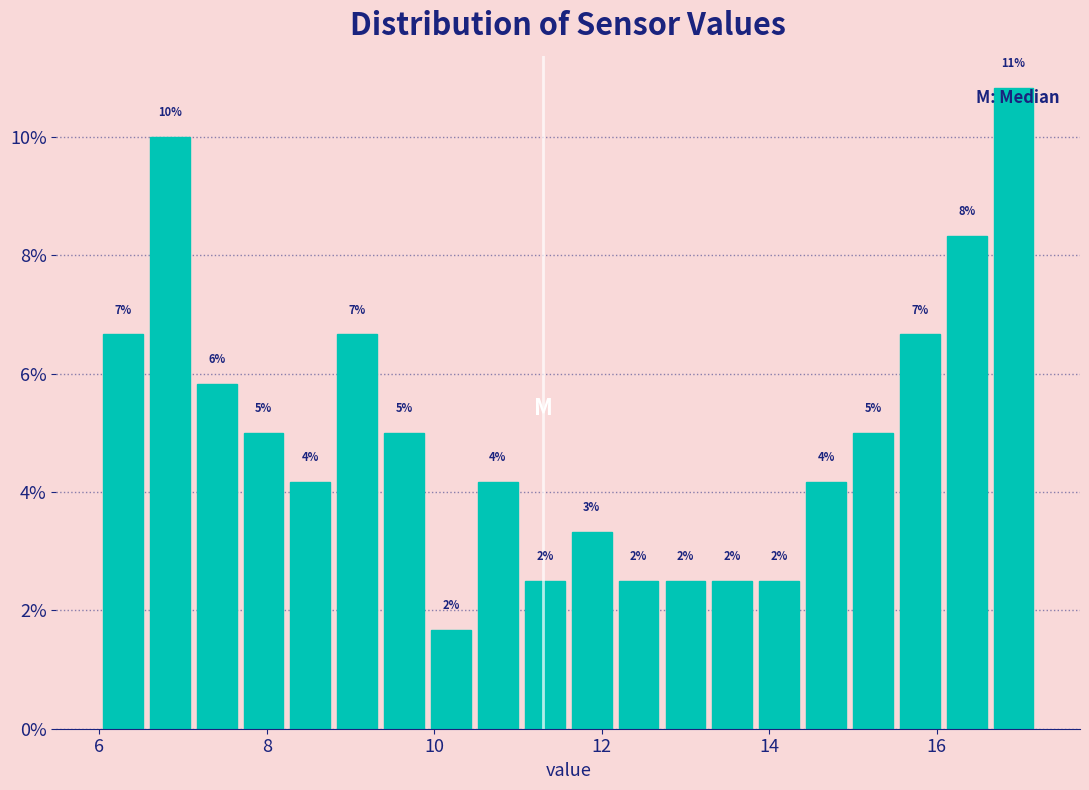

Read against the x-axis, roughly where is the centre of the tallest bar?

17.0